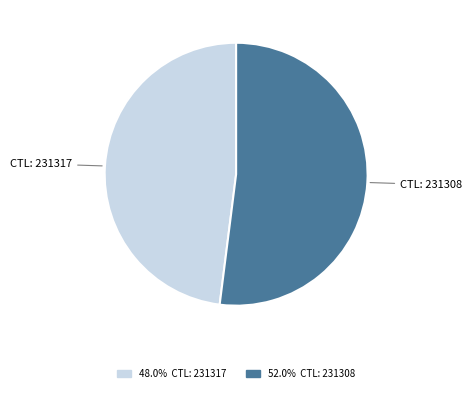

Which has a higher value, CTL: 231317 or CTL: 231308?

CTL: 231308